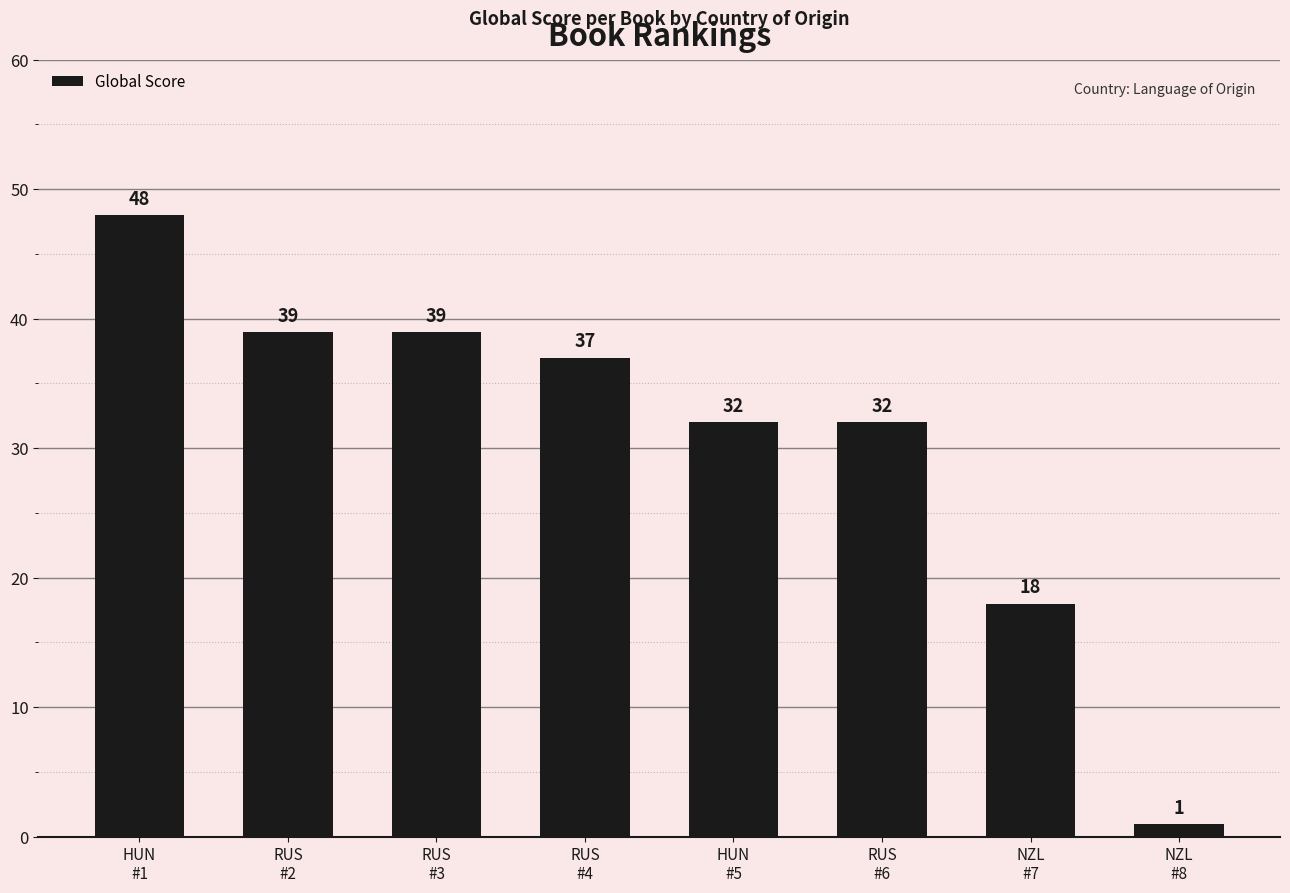

What is the label of the 5th bar from the left?

HUN
#5